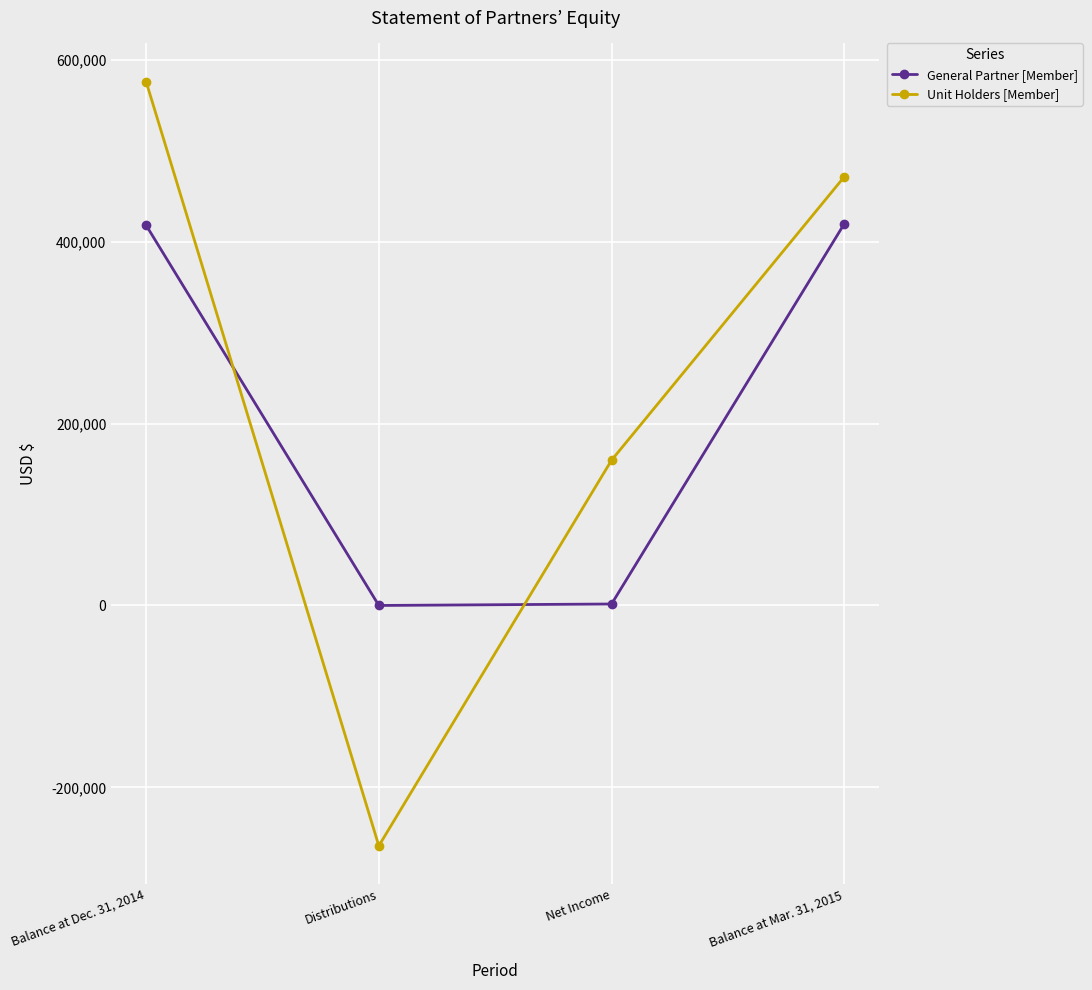

How many times do General Partner [Member] and Unit Holders [Member] cross each other?

2